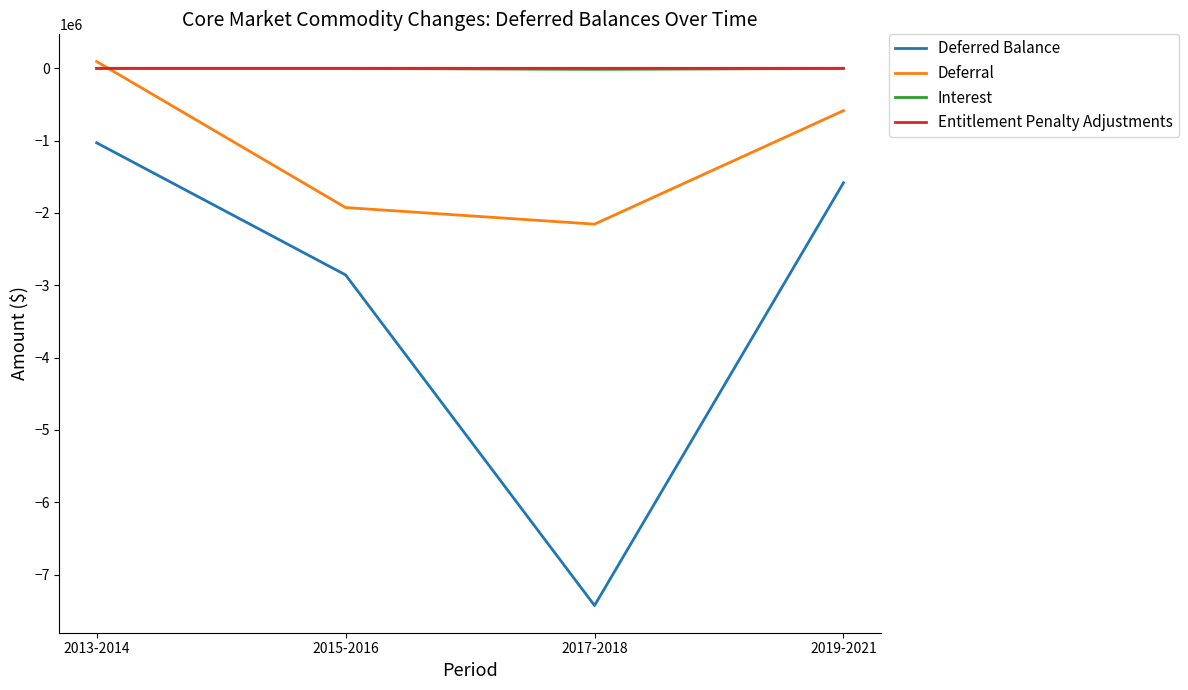

What are all the series names shown in the legend?

Deferred Balance, Deferral, Interest, Entitlement Penalty Adjustments